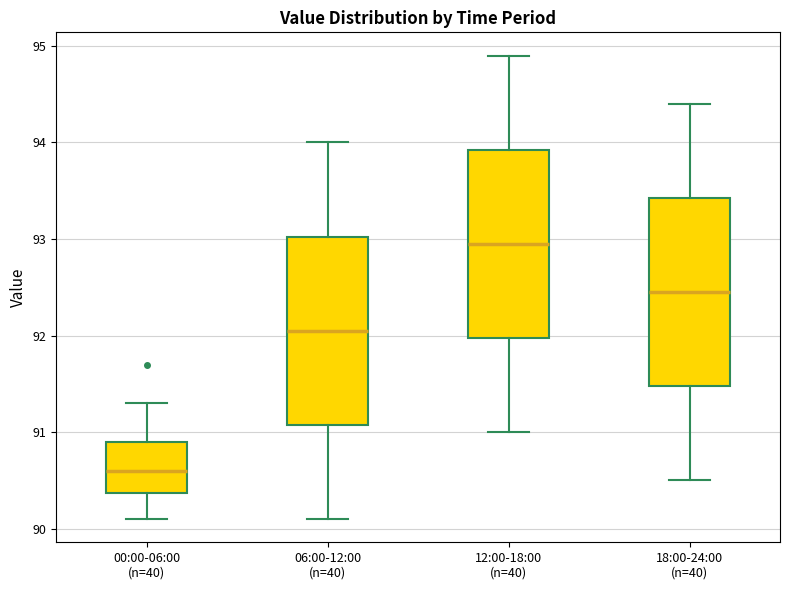

Where does the lower whisker of the box for 12:00-18:00 (n=40) end on the y-axis? The values are not printed on the chart, so give them approximately, as read against the axis.

91.0